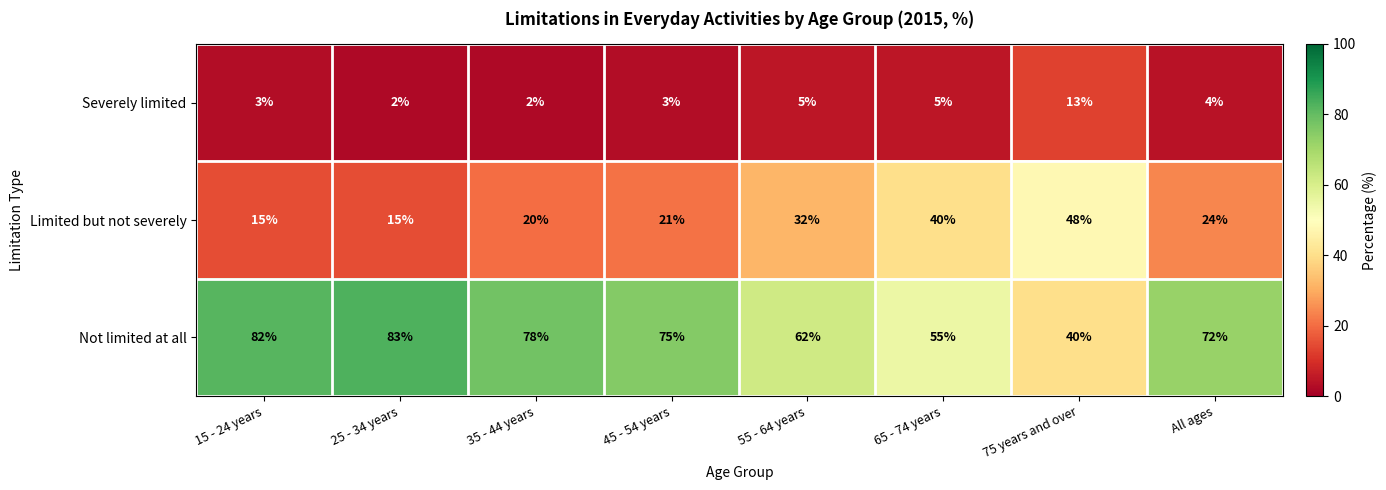

Rank the series at 35 - 44 years from highest to lowest value.

Not limited at all, Limited but not severely, Severely limited